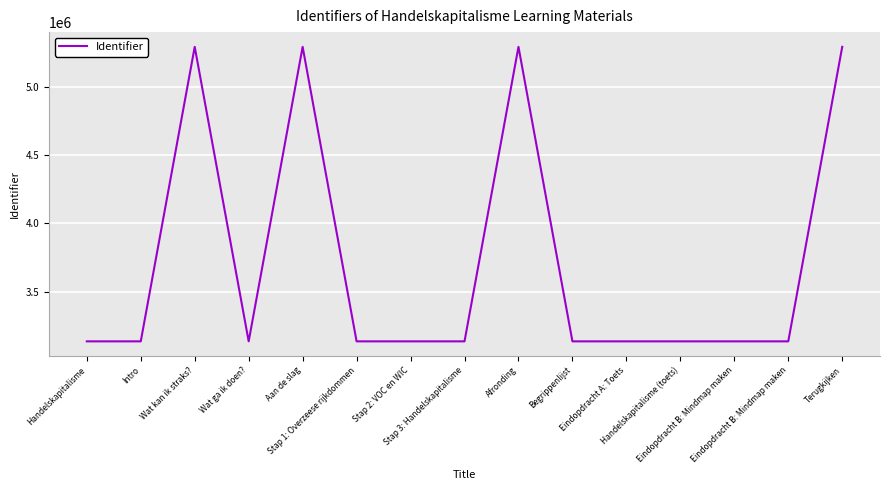

Does the chart have visible grid lines?

Yes